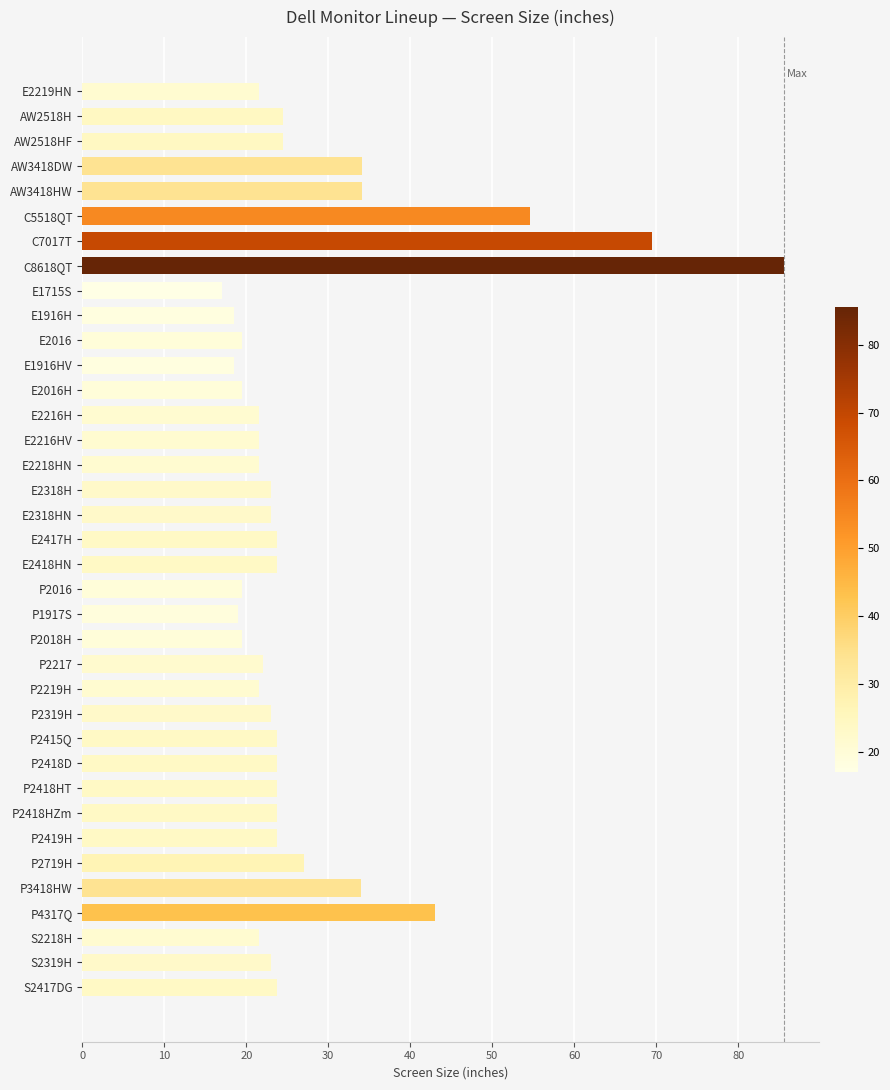

What is the average value?

27.4